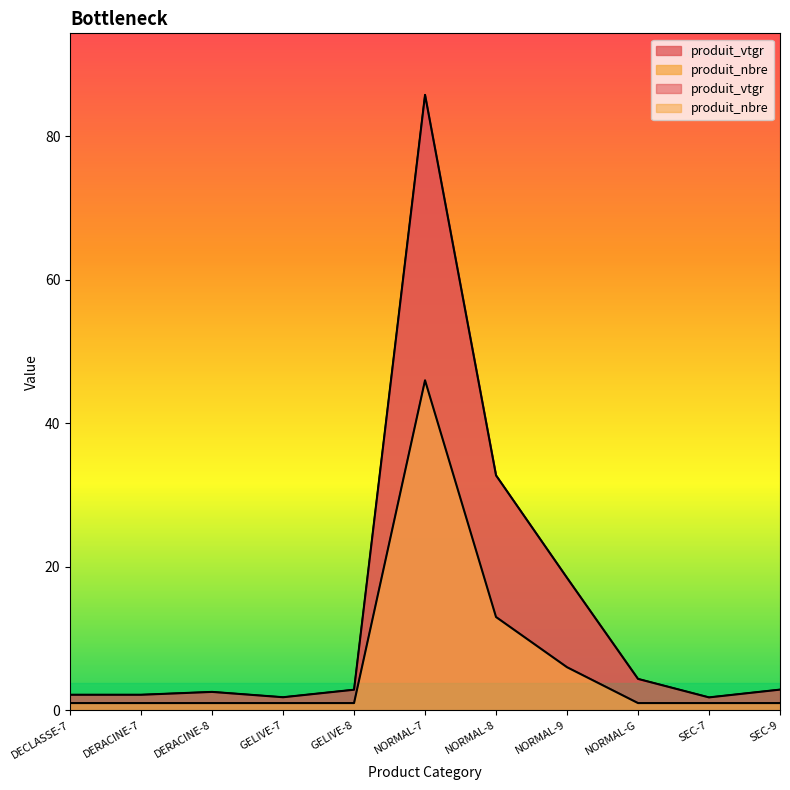

True or false: produit_nbre and produit_vtgr cross at least once.

False